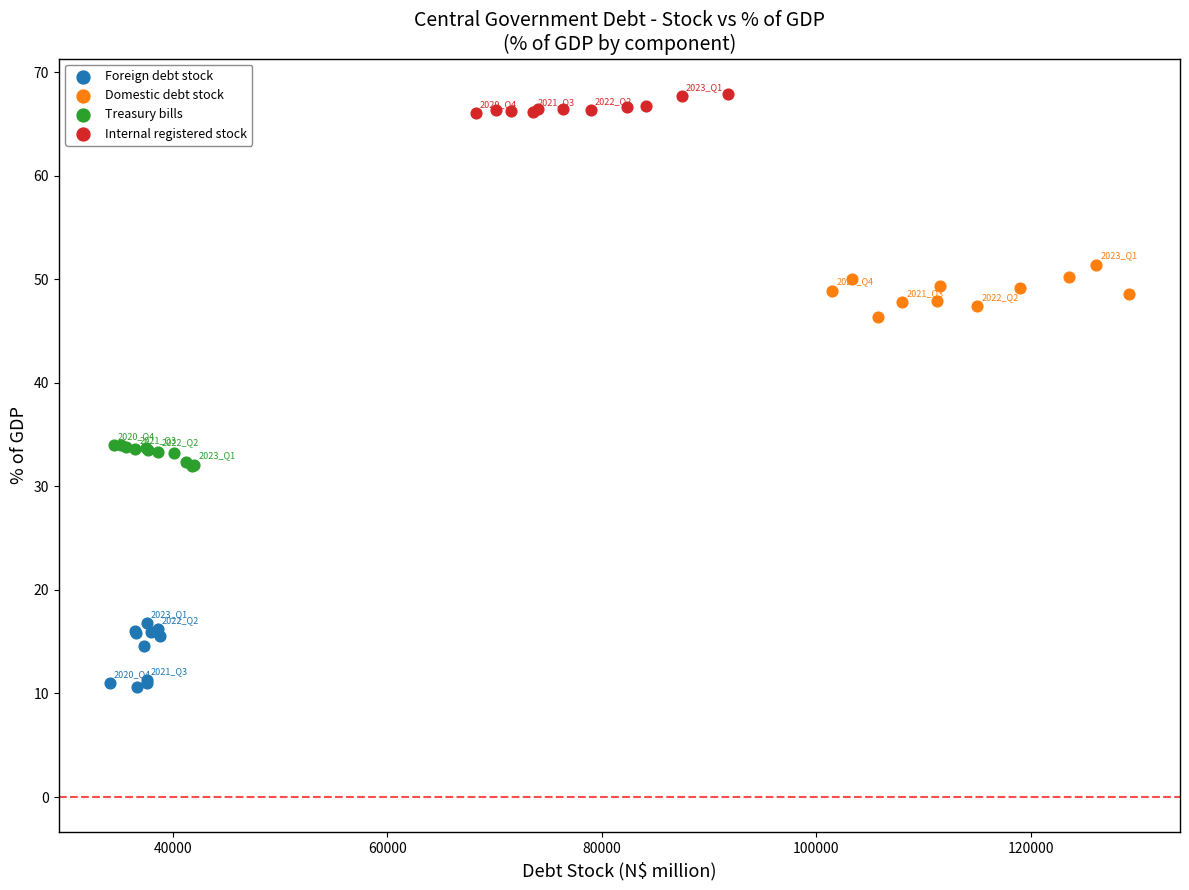

Which series contains the highest Y value?

Internal registered stock